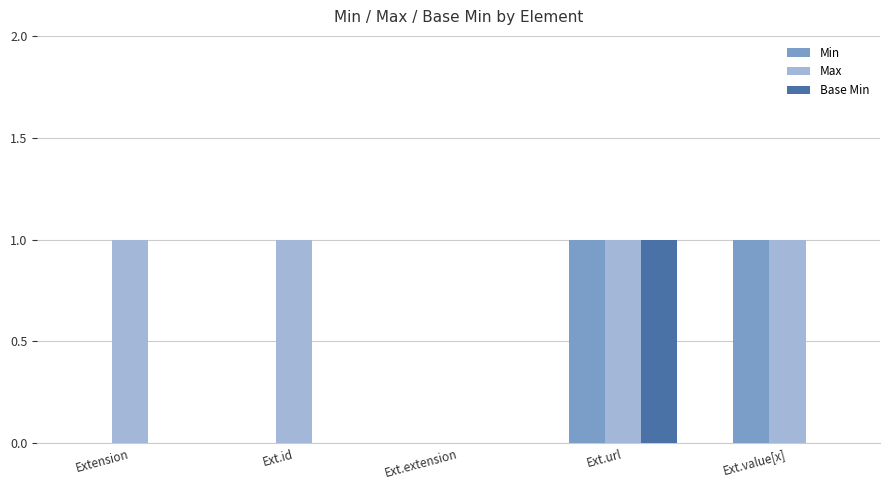

The Min series shows 1 at Ext.extension. True or false?

False